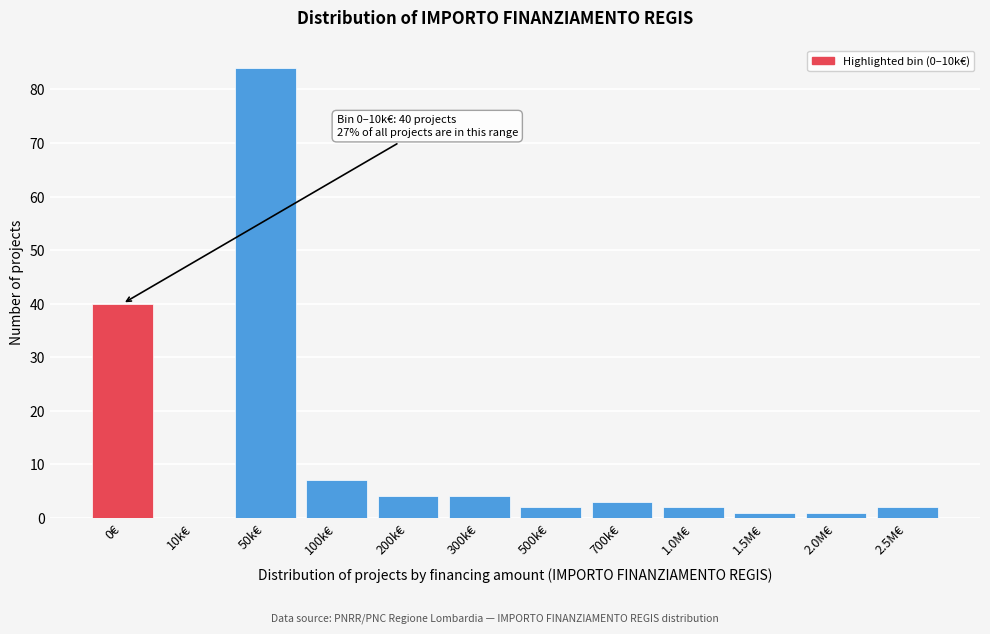

Reading left to right, extract all data points from this chart.

0€=40	10k€=0	50k€=84	100k€=7	200k€=4	300k€=4	500k€=2	700k€=3	1.0M€=2	1.5M€=1	2.0M€=1	2.5M€=2